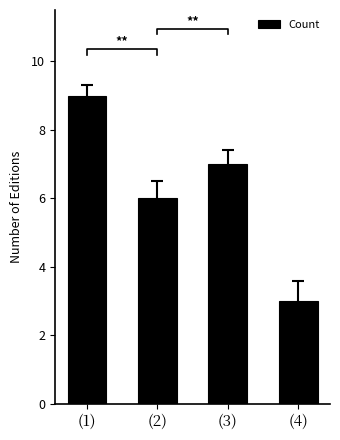

Which label corresponds to the smallest value in the chart?

(4)